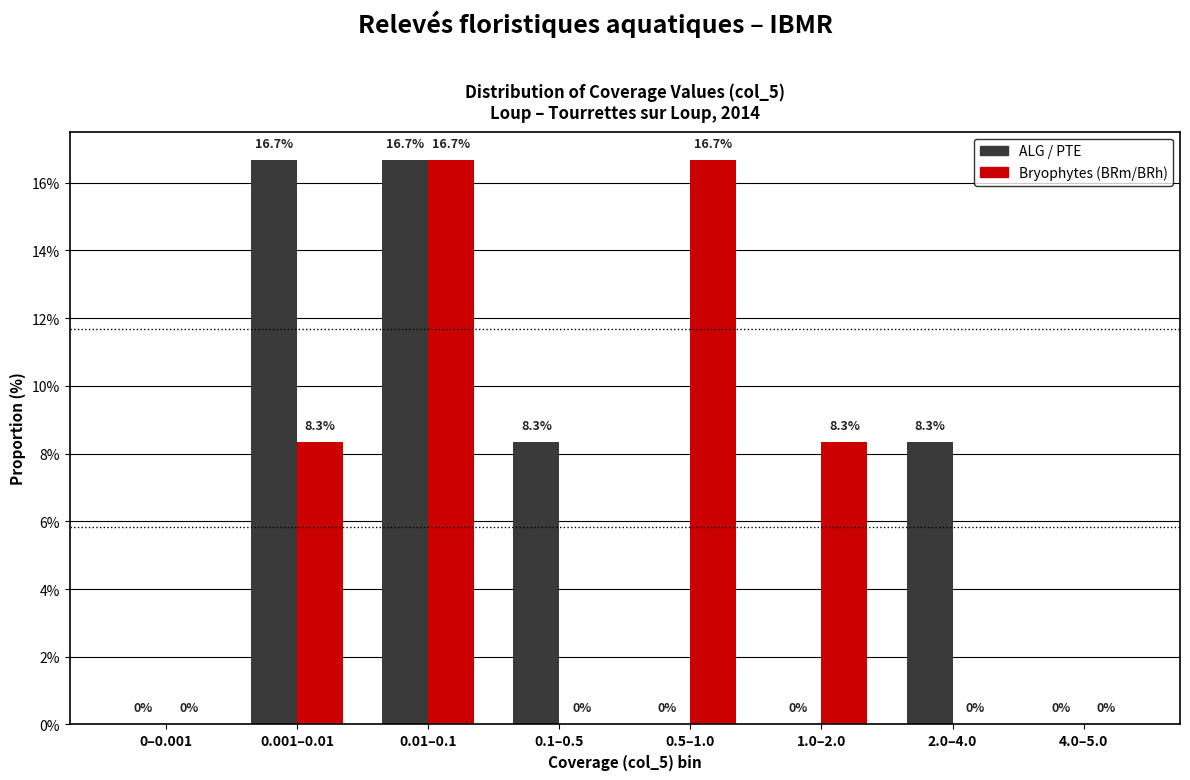

Reading left to right, extract all data points from this chart.

ALG / PTE: 0–0.001=0.0	0.001–0.01=16.7	0.01–0.1=16.7	0.1–0.5=8.3	0.5–1.0=0.0	1.0–2.0=0.0	2.0–4.0=8.3	4.0–5.0=0.0
Bryophytes (BRm/BRh): 0–0.001=0.0	0.001–0.01=8.3	0.01–0.1=16.7	0.1–0.5=0.0	0.5–1.0=16.7	1.0–2.0=8.3	2.0–4.0=0.0	4.0–5.0=0.0